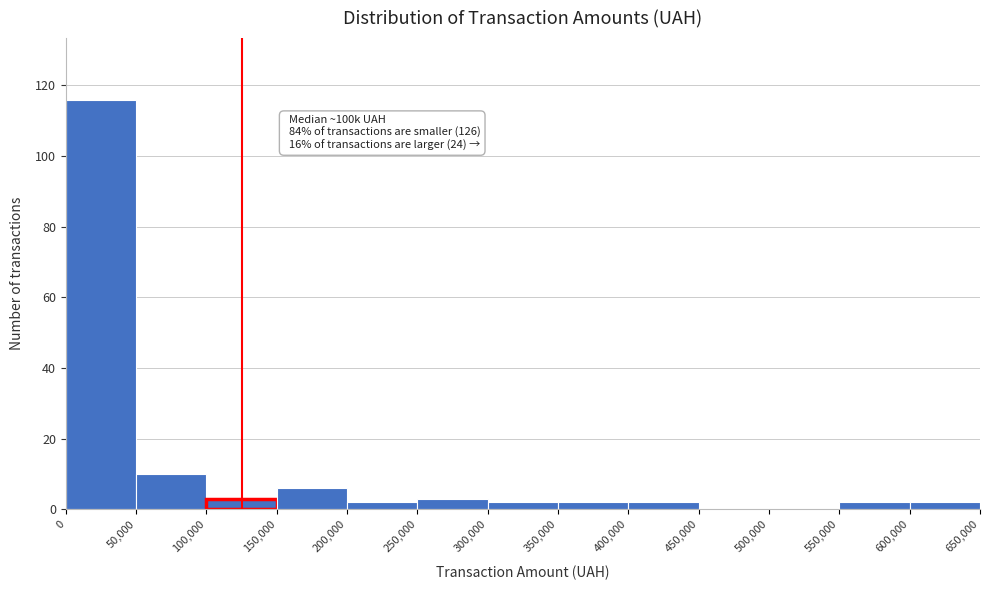

Over which range of the x-axis is the bar tallest?

0 to 50,000